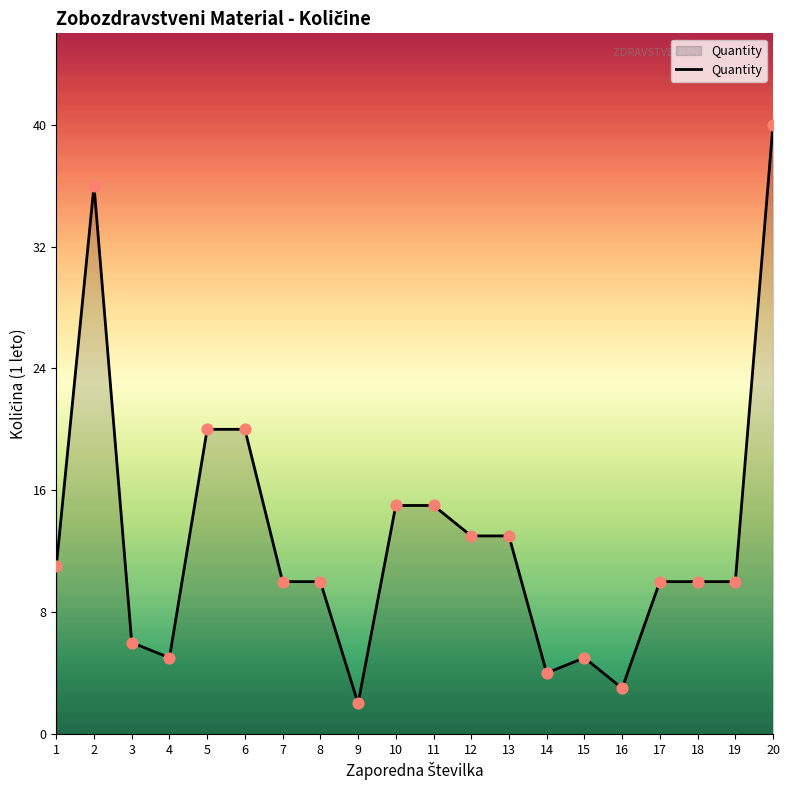

Between 1 and 6, which is larger?

6